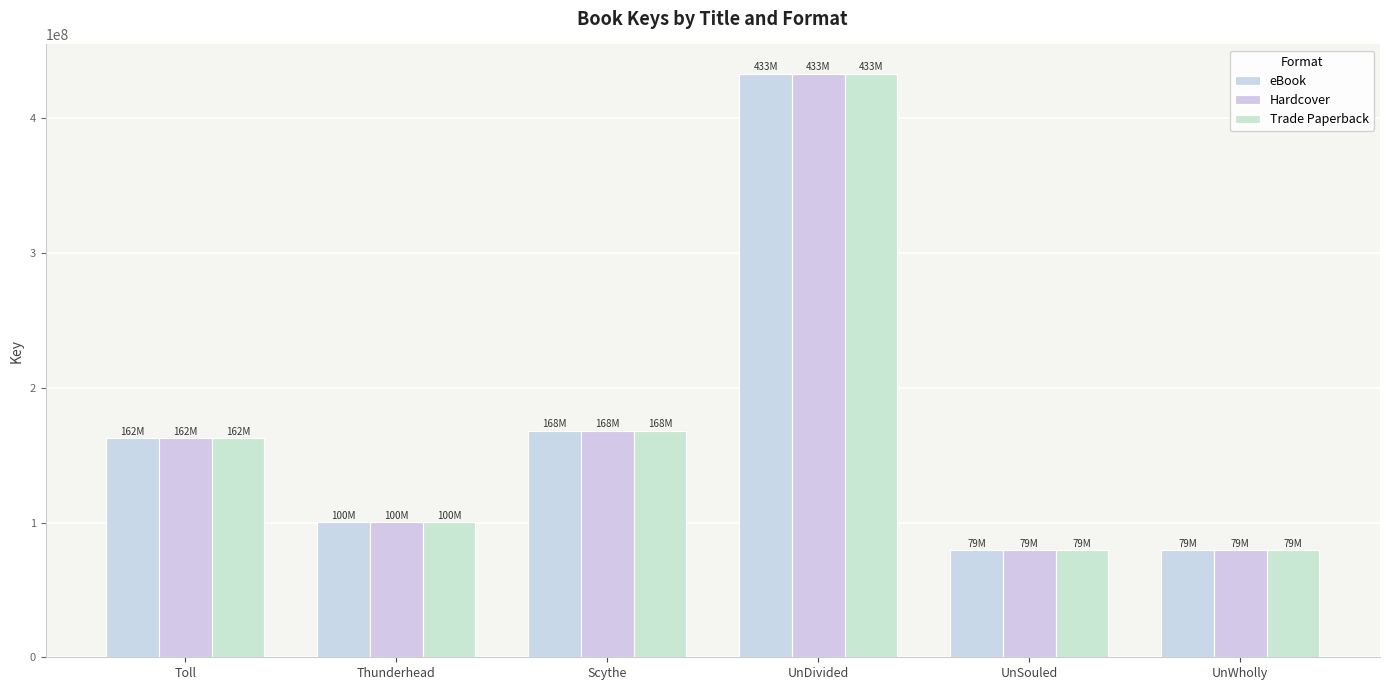

Rank the series at UnWholly from lowest to highest value.

eBook, Hardcover, Trade Paperback